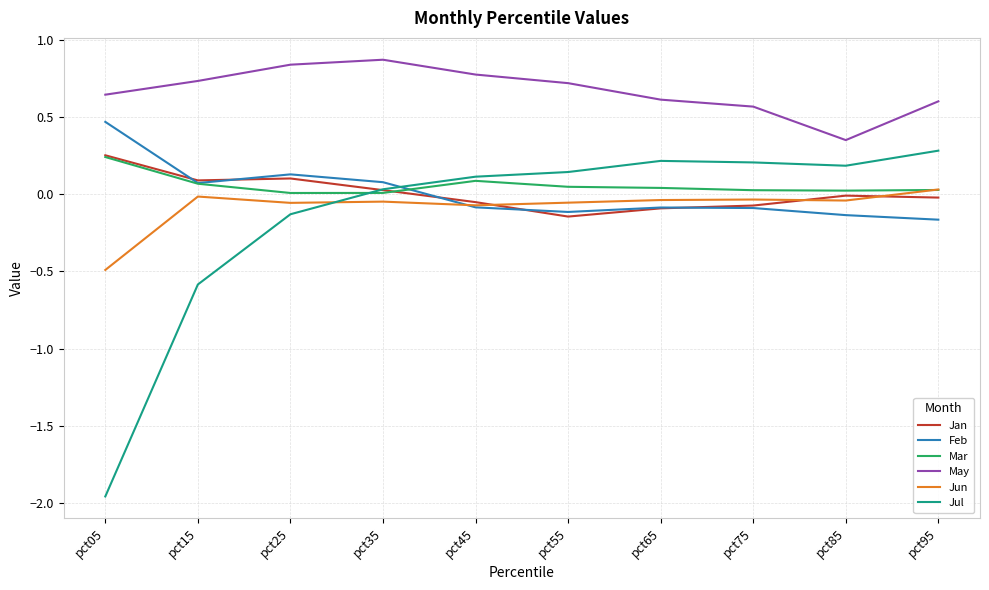

How many lines are shown in the chart?

6